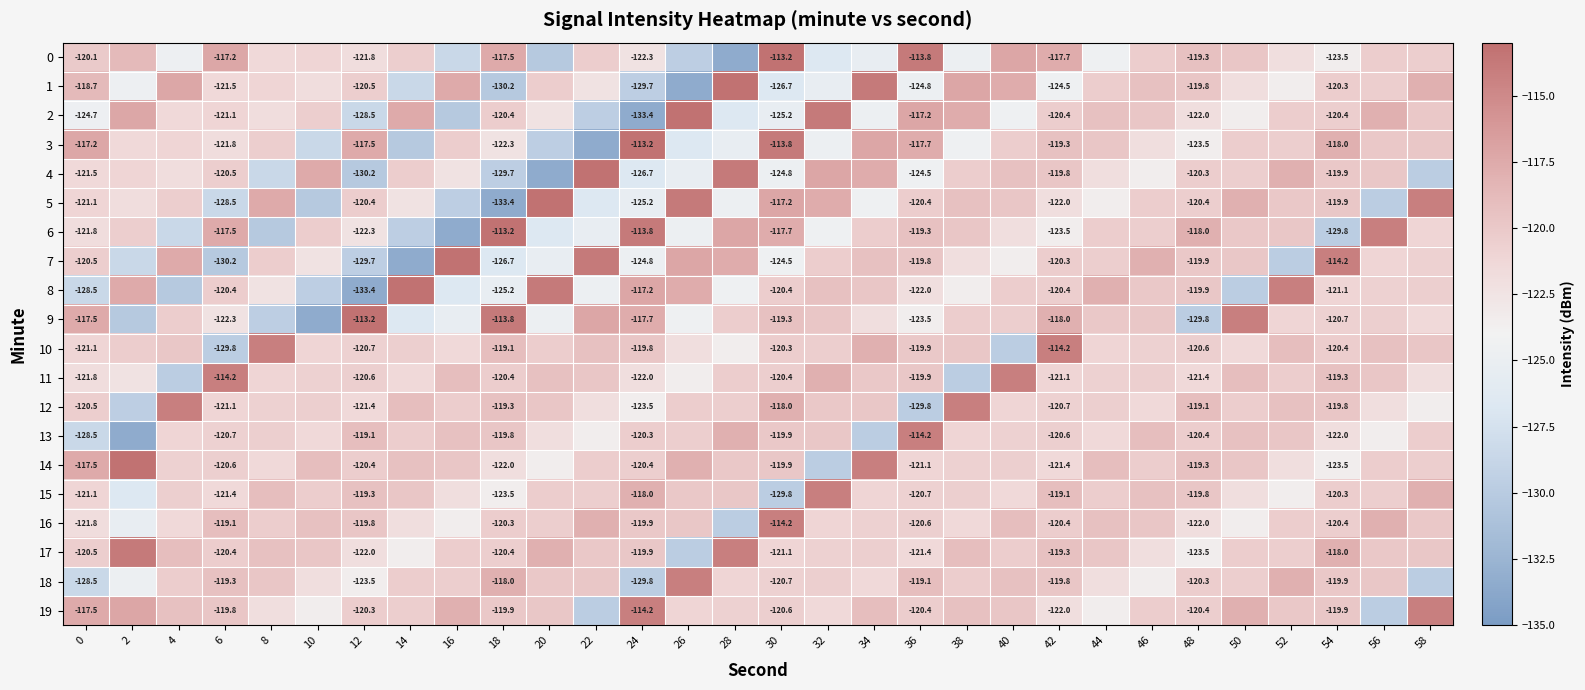

How many distinct data groups are displayed?

20